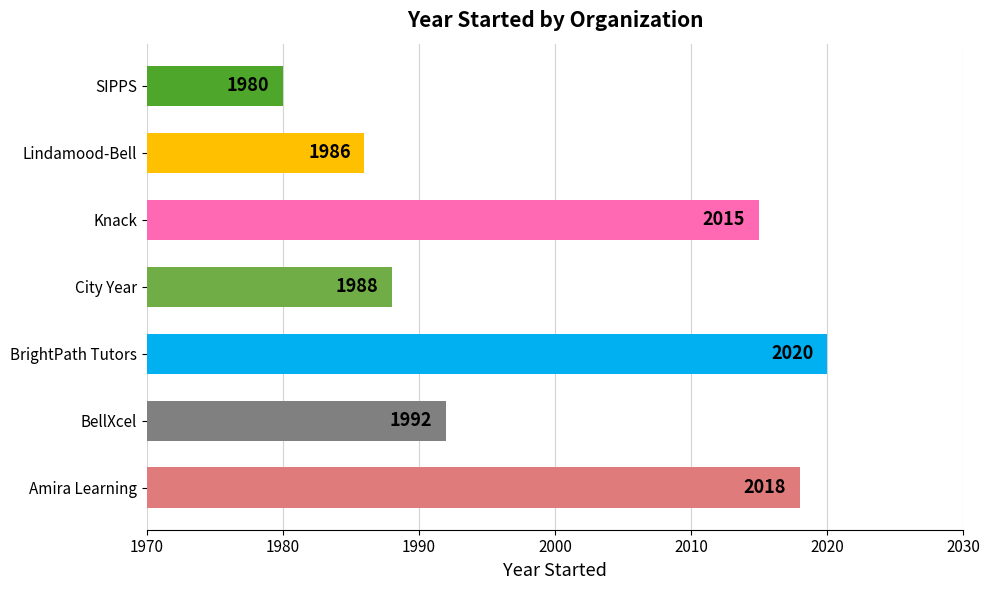

How many bars are there in total?

7